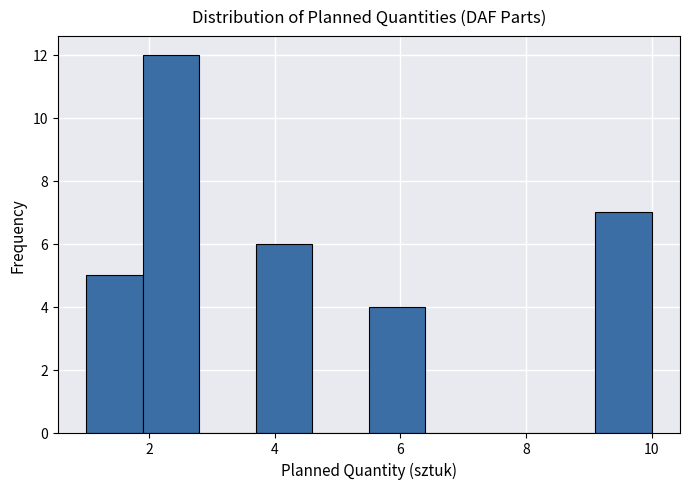

How tall is the bar that spans 3.7 to 4.6 on the x-axis? Neither the bar edges nor the heights are printed on the chart, so give them approximately, as read against the axes.

6